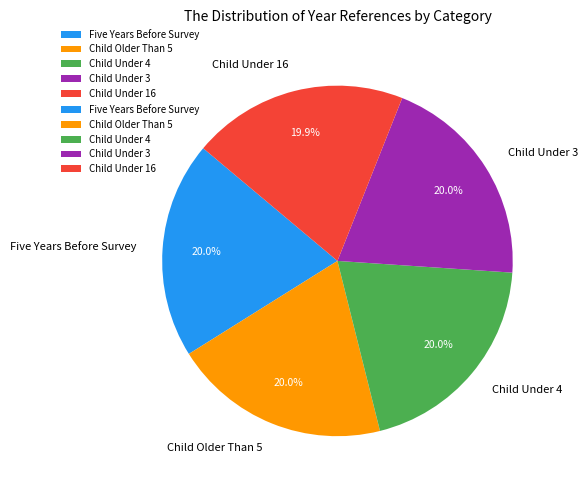

To the nearest percent, what percentage of the pie is Child Under 16?

20%